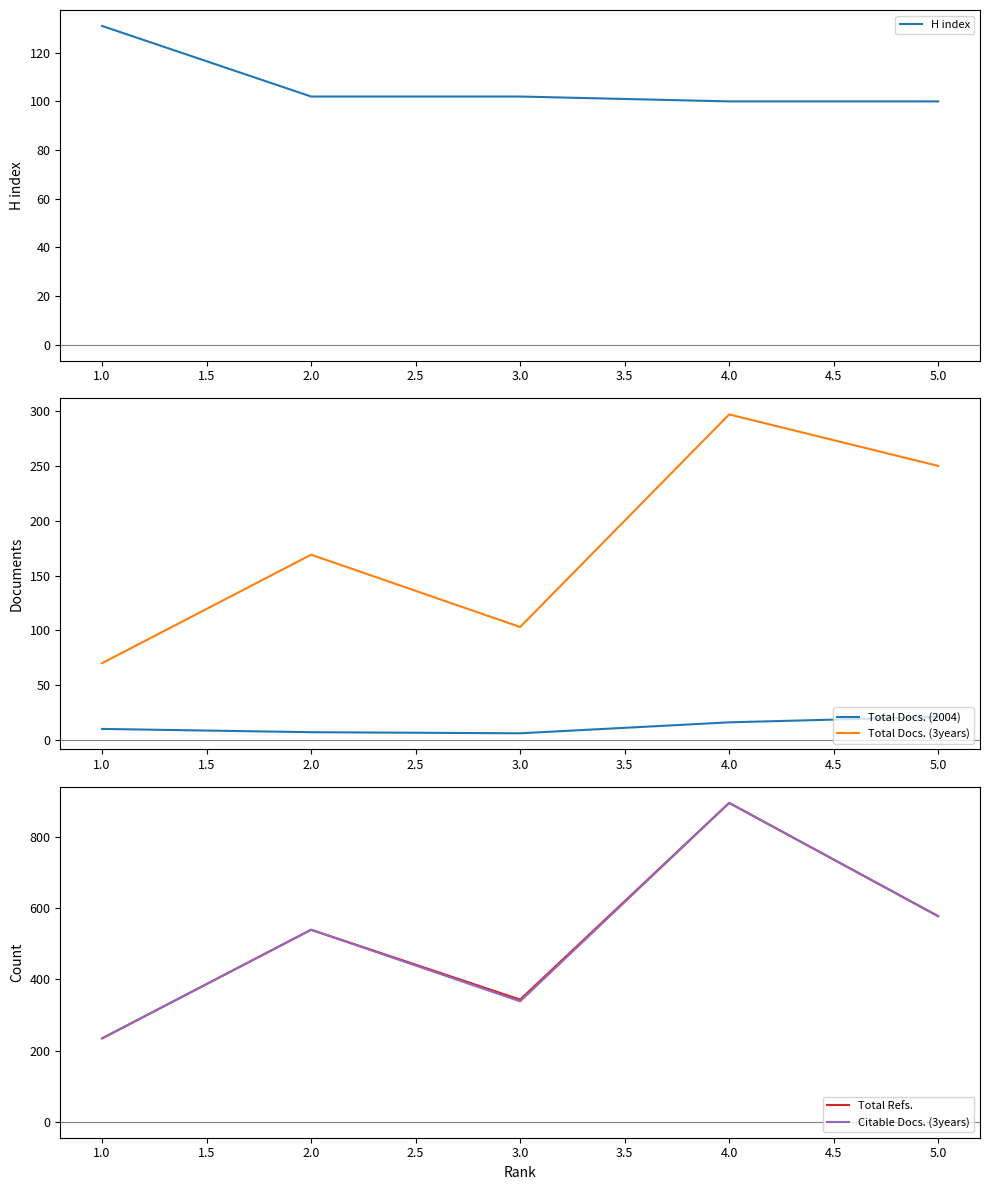

What is the highest value of the H index series?

131